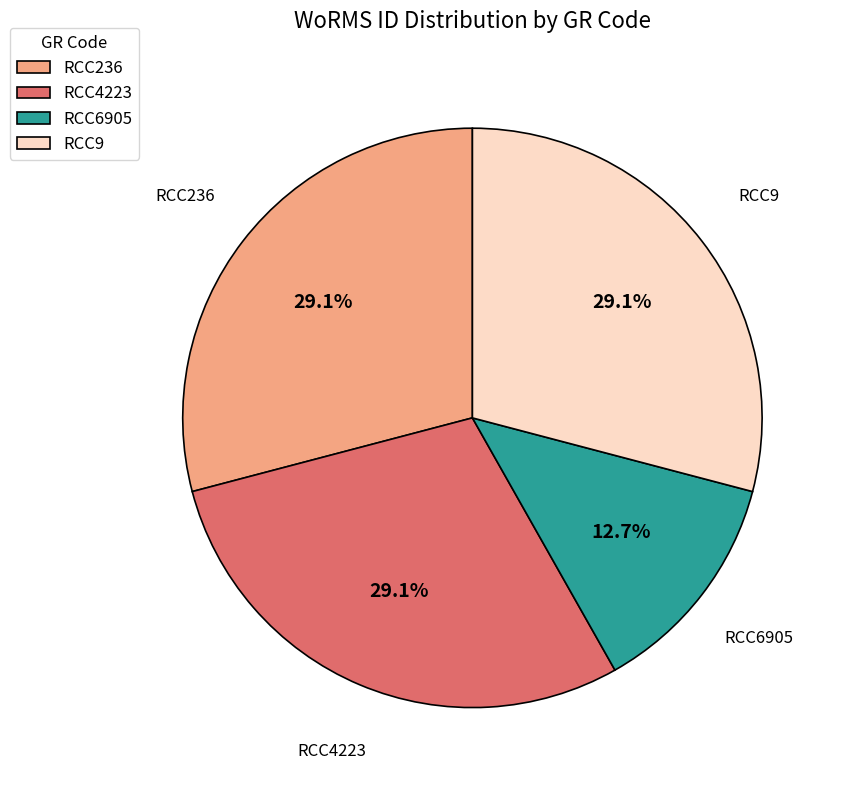

What is the total percentage of RCC236 and RCC6905?

41.8%